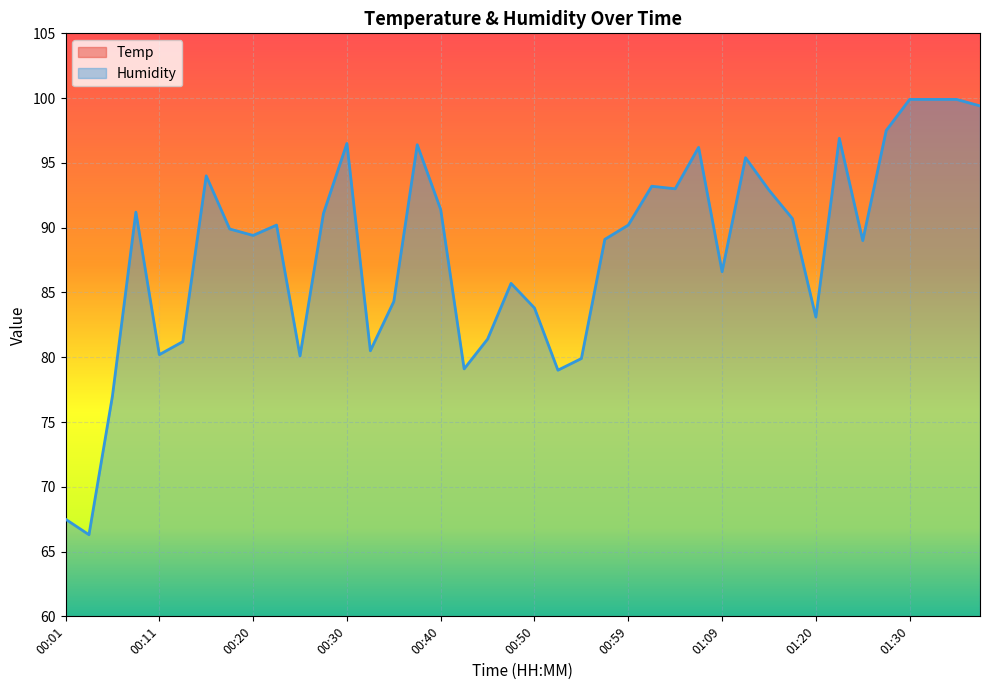

Which series has the largest total across all categories?

Humidity